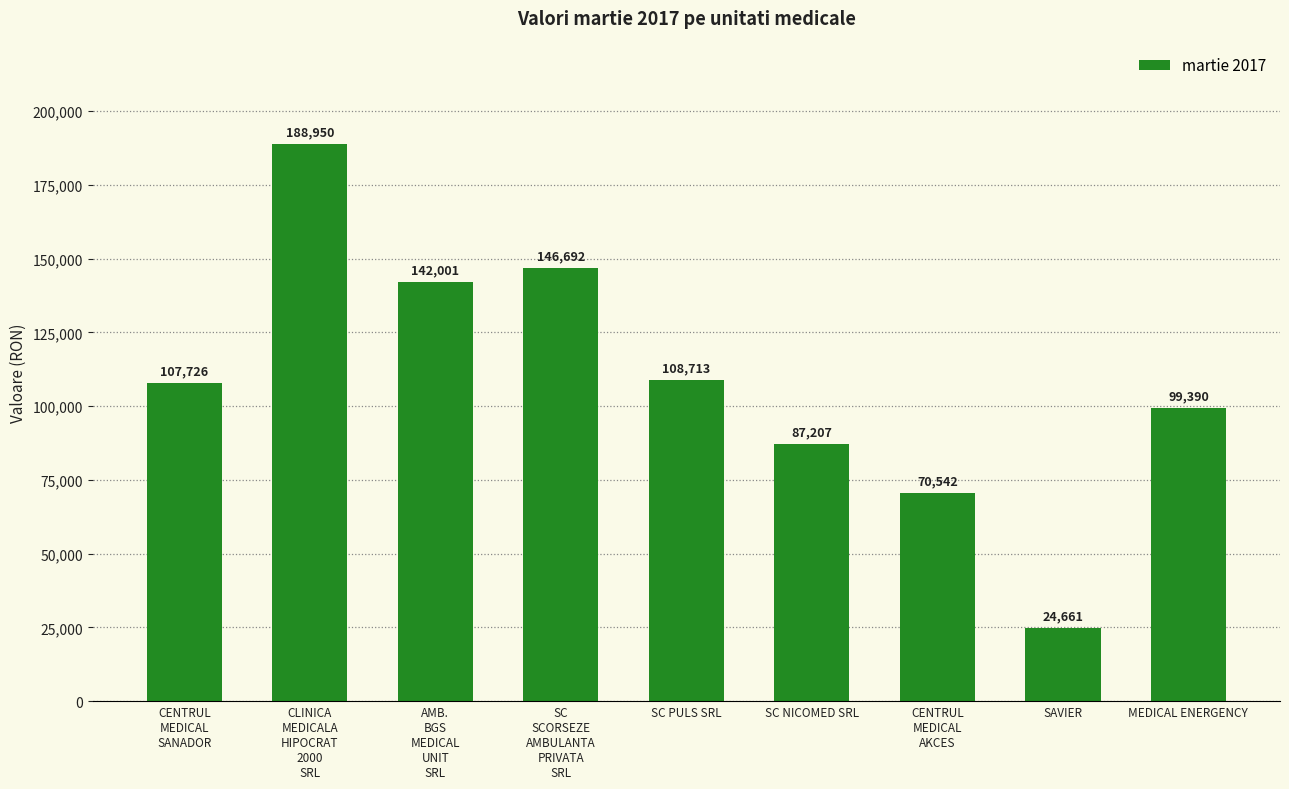

What is the smallest value displayed?

24660.6